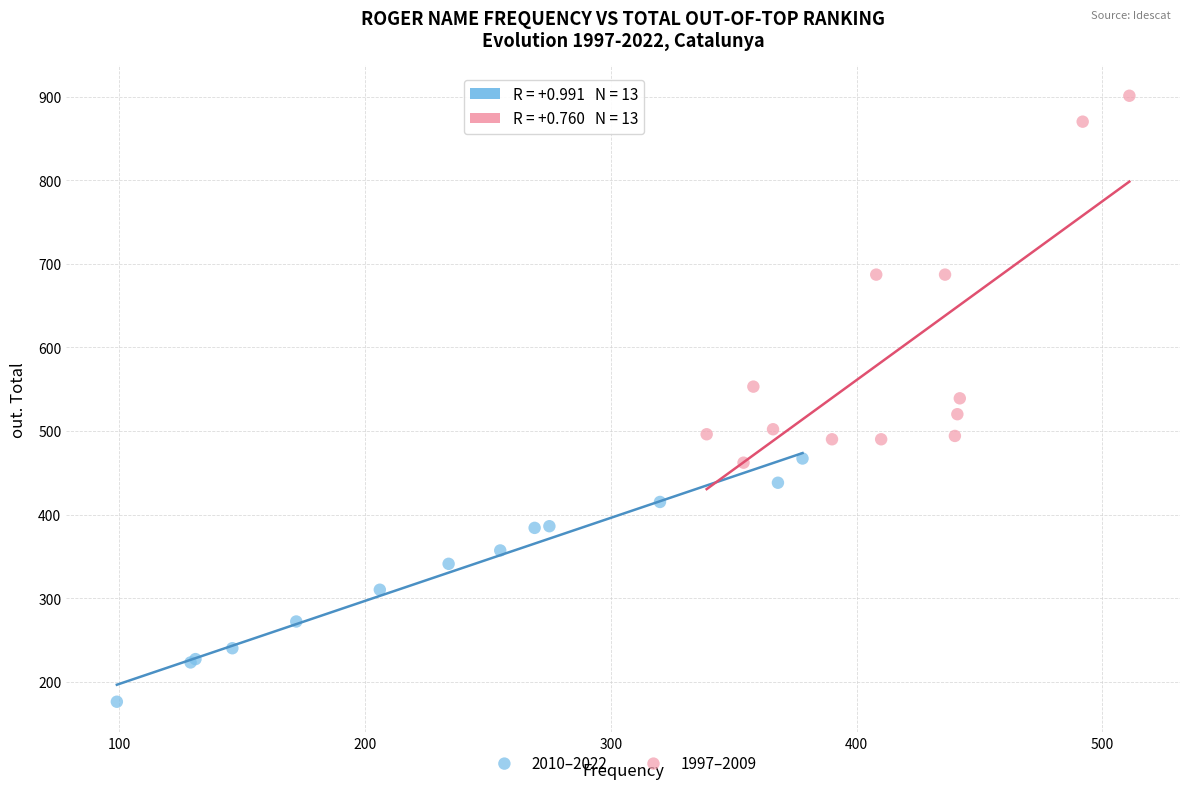

Which series has the widest spread of Y values?

1997–2009